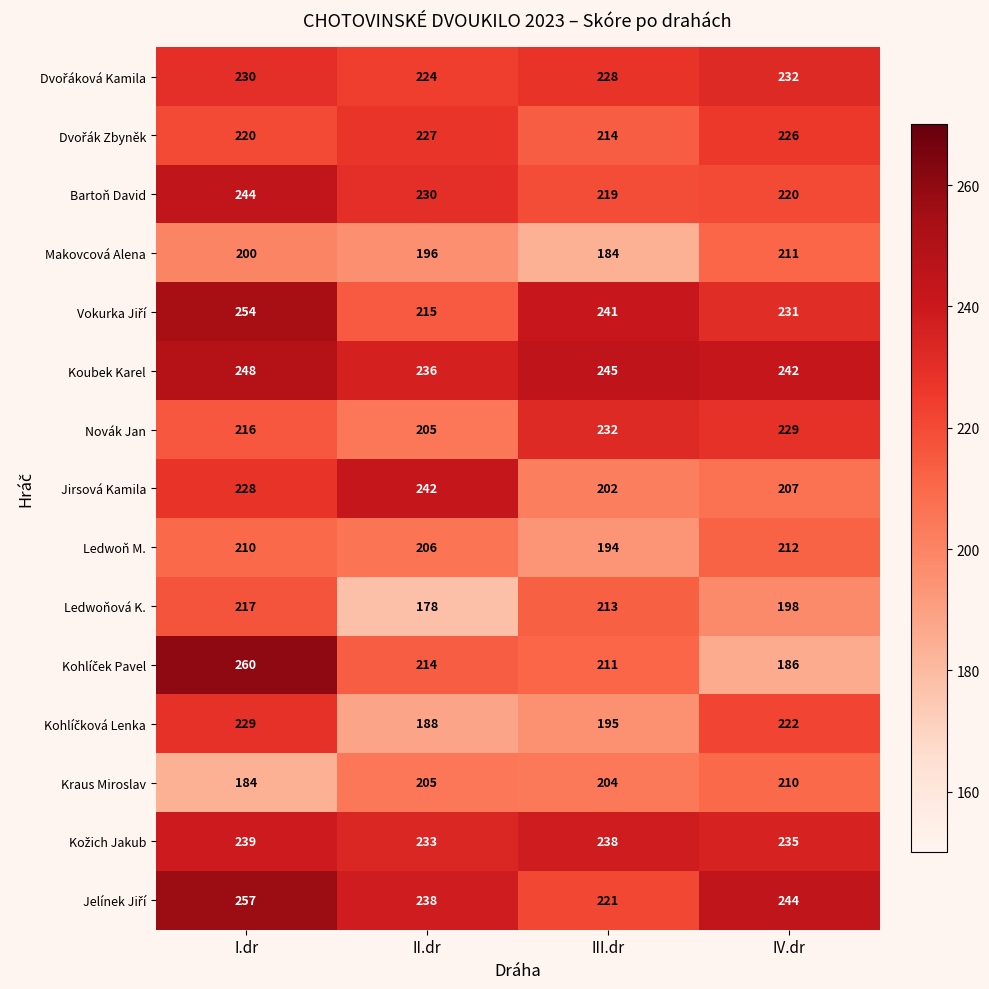

What is the difference between the Jirsová Kamila values at I.dr and II.dr?

14